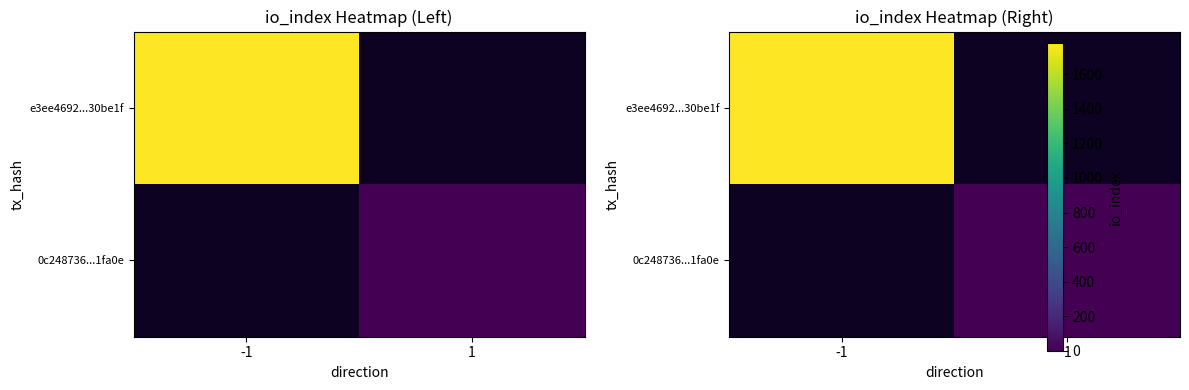

Count the number of categories in the chart.

2